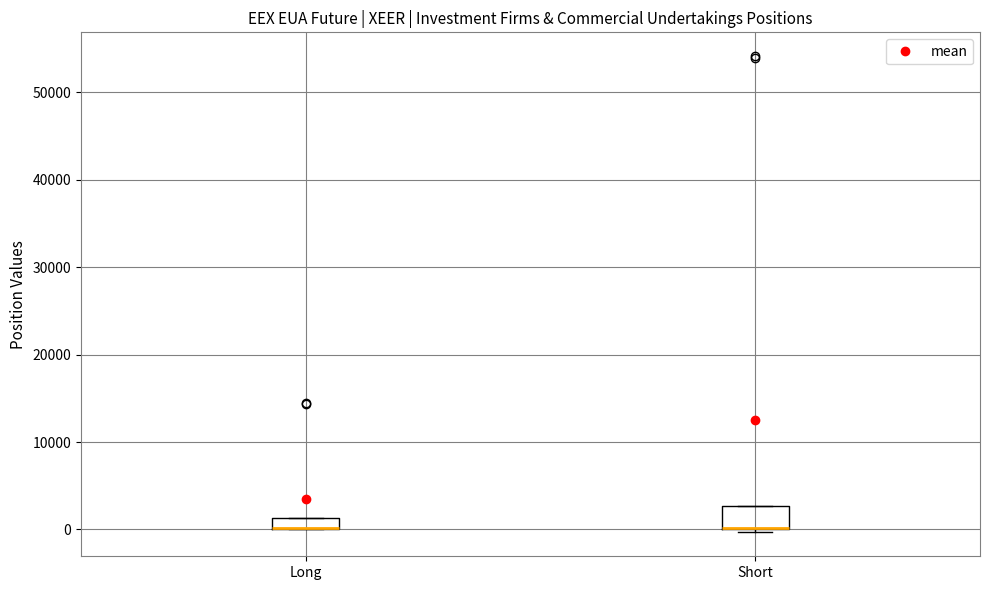

Comparing the boxes themselves (not the whiskers), which one is the tallest?

Short